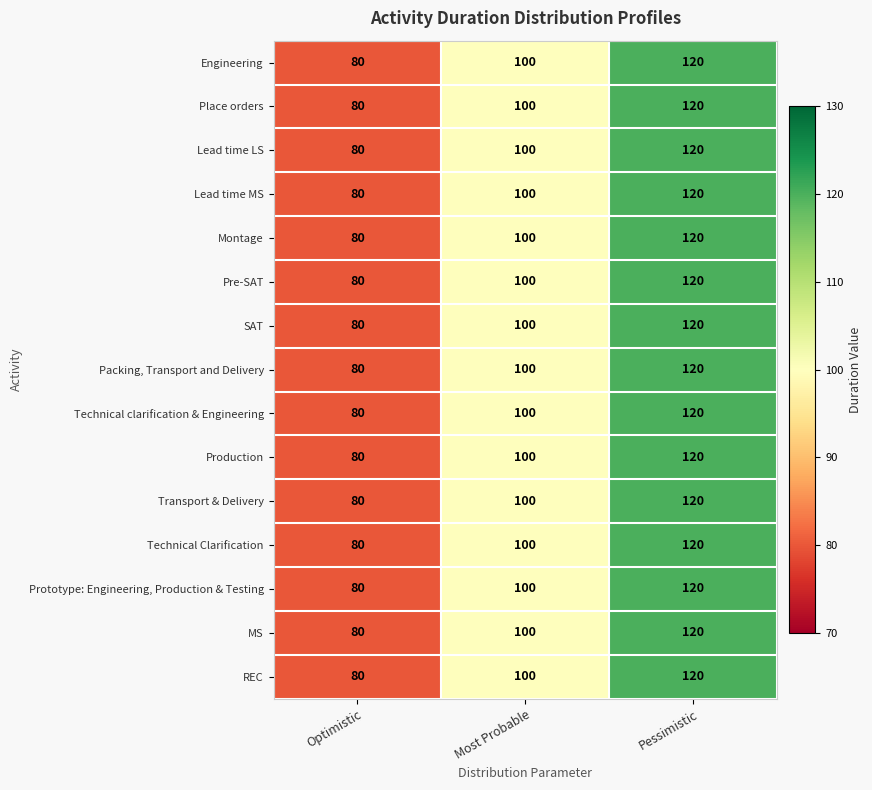

What is the smallest value displayed?

80